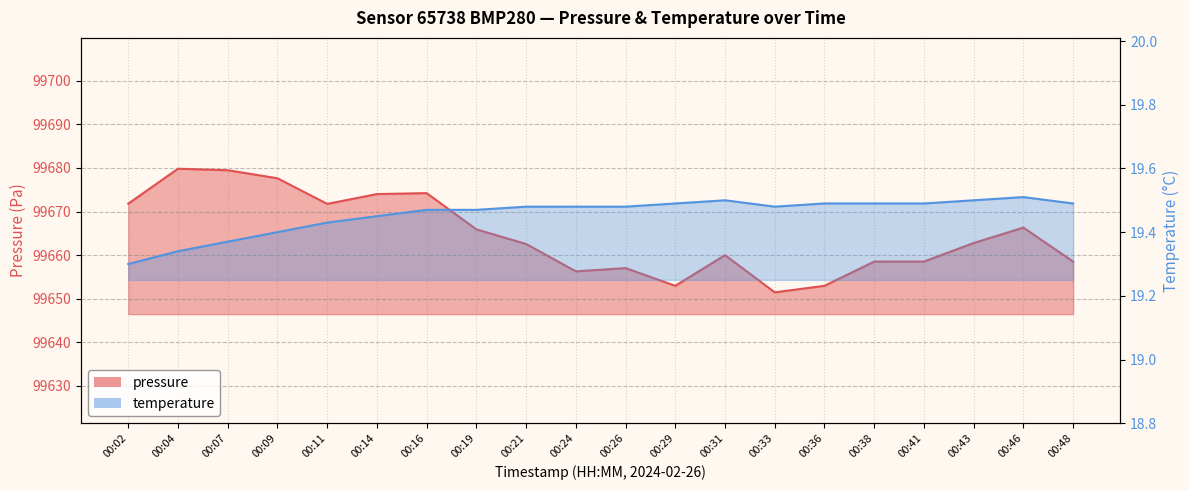

True or false: pressure and temperature intersect in this chart.

False